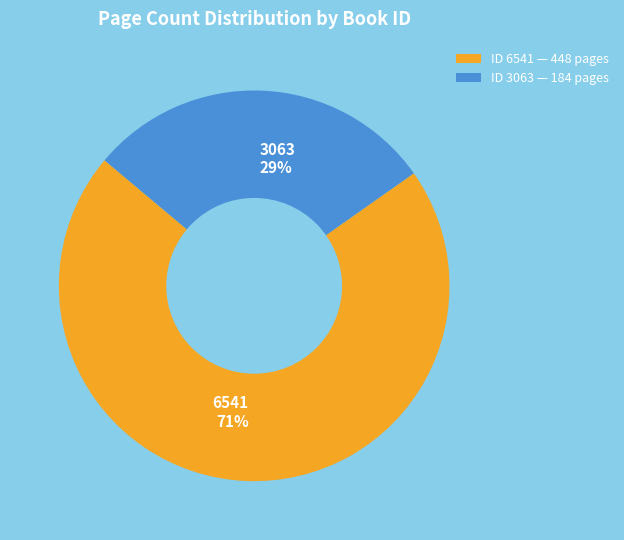

Rank the categories by value from highest to lowest.

ID 6541 — 448 pages, ID 3063 — 184 pages